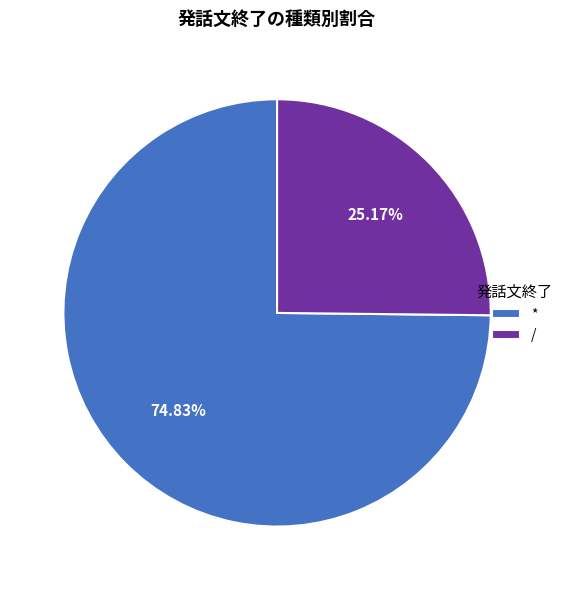

Between / and *, which is larger?

*